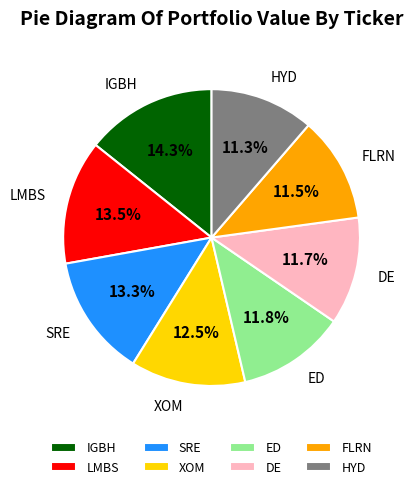

Is the sum of ED and LMBS greater than half?

No